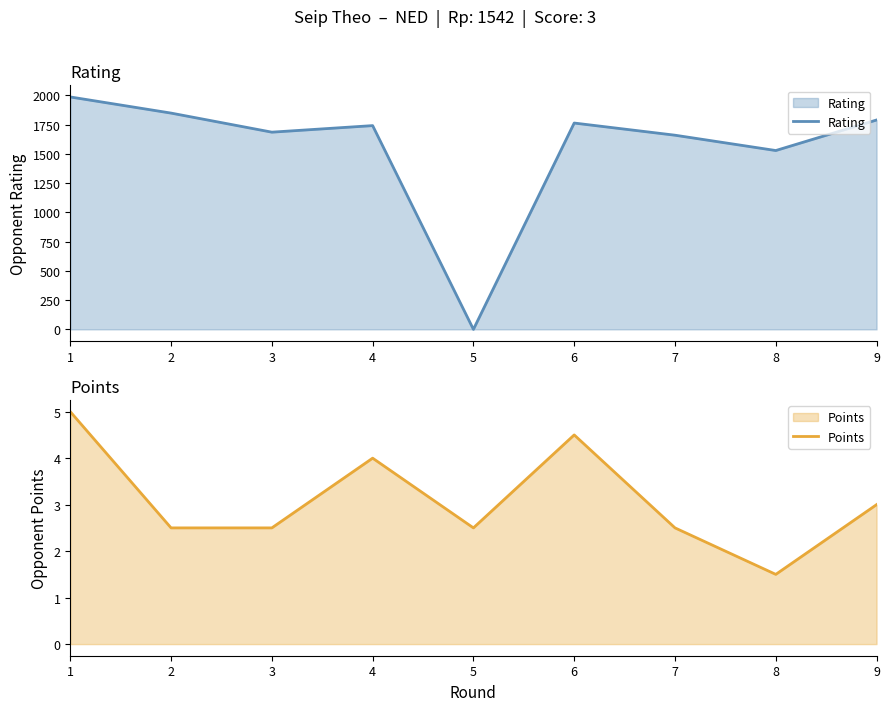

Which series has the largest total across all categories?

Rating